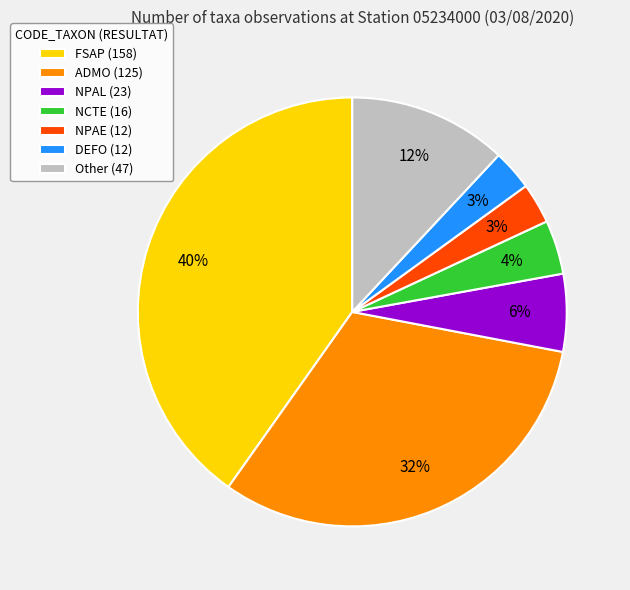

Combined, do FSAP (158) and Other (47) account for over 50%?

Yes